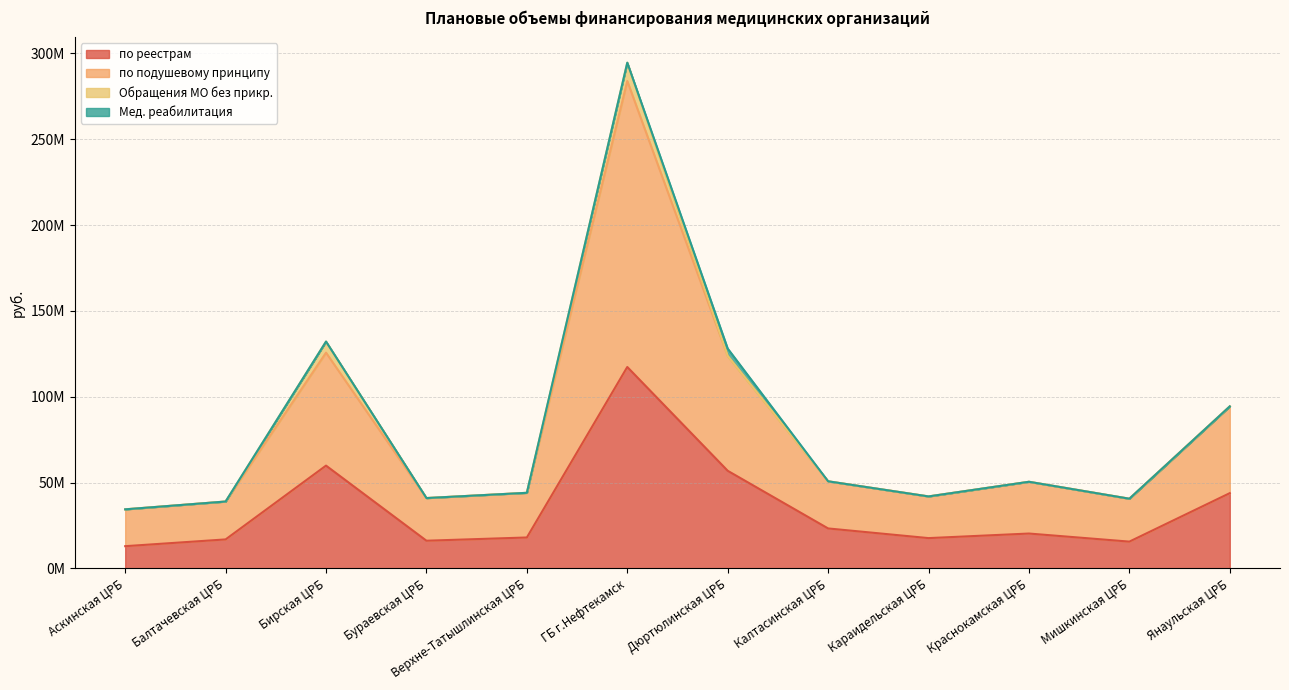

At which category does по подушевому принципу reach its first local valley?

Бураевская ЦРБ